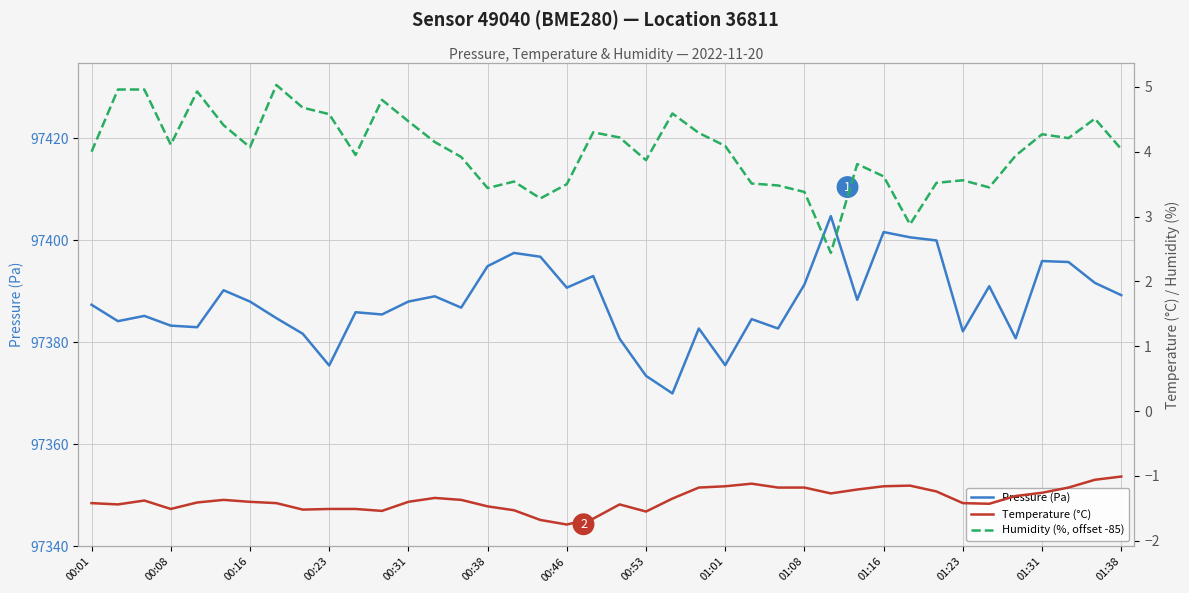

What is the maximum value shown in the chart?

97404.7